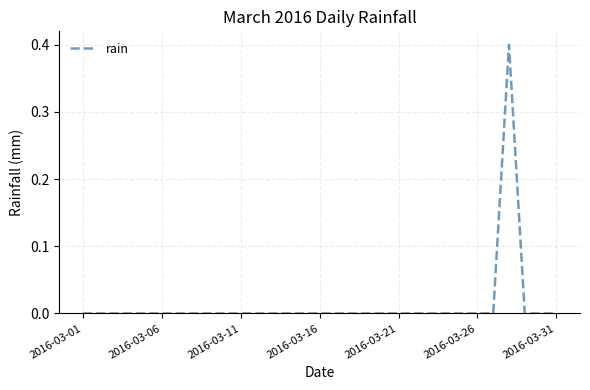

What is the difference between the maximum and minimum values?

0.4